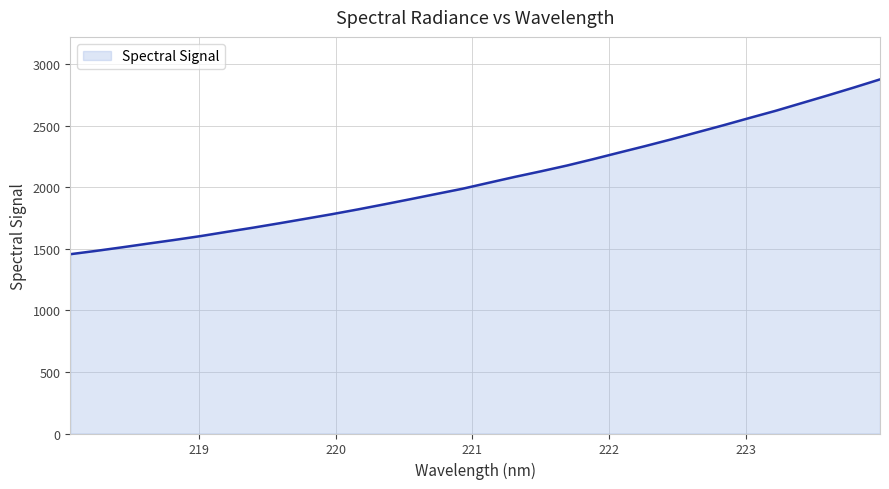

What is the greatest value displayed?

2875.7